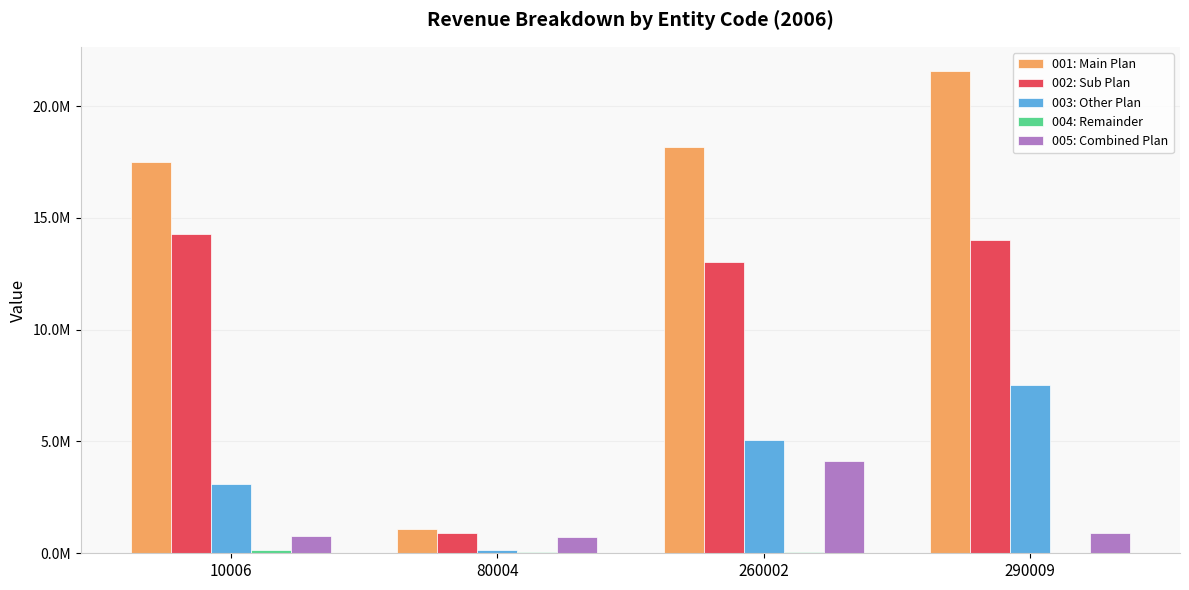

What is the average value of the 002: Sub Plan series?

10553648